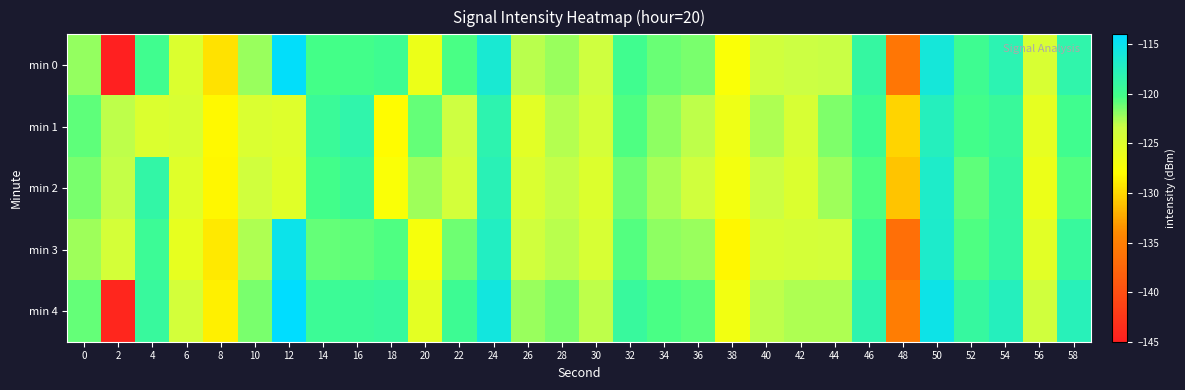

What is the total value across all series at 8?

-643.8